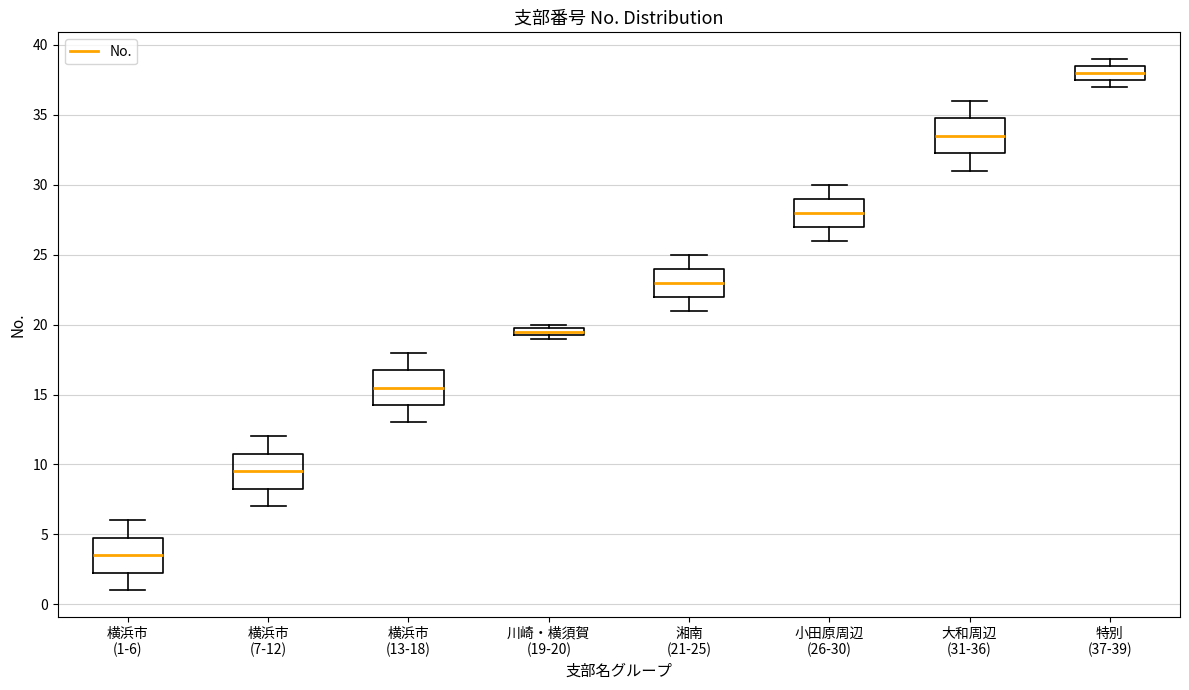

Where does the lower whisker of the box for 大和周辺 (31-36) end on the y-axis? The values are not printed on the chart, so give them approximately, as read against the axis.

31.0